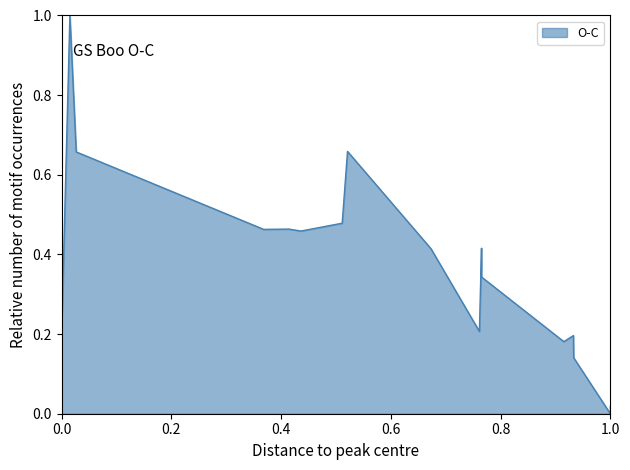

What is the difference between the maximum and minimum values?

1.0